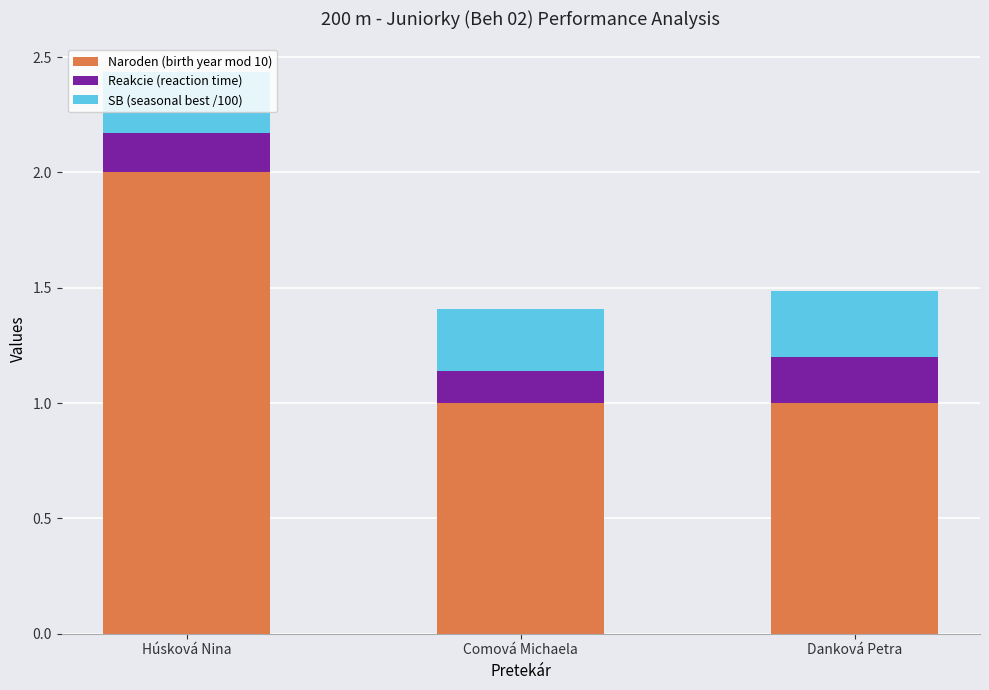

Which category has the highest value in the Naroden (birth year mod 10) series?

Húsková Nina